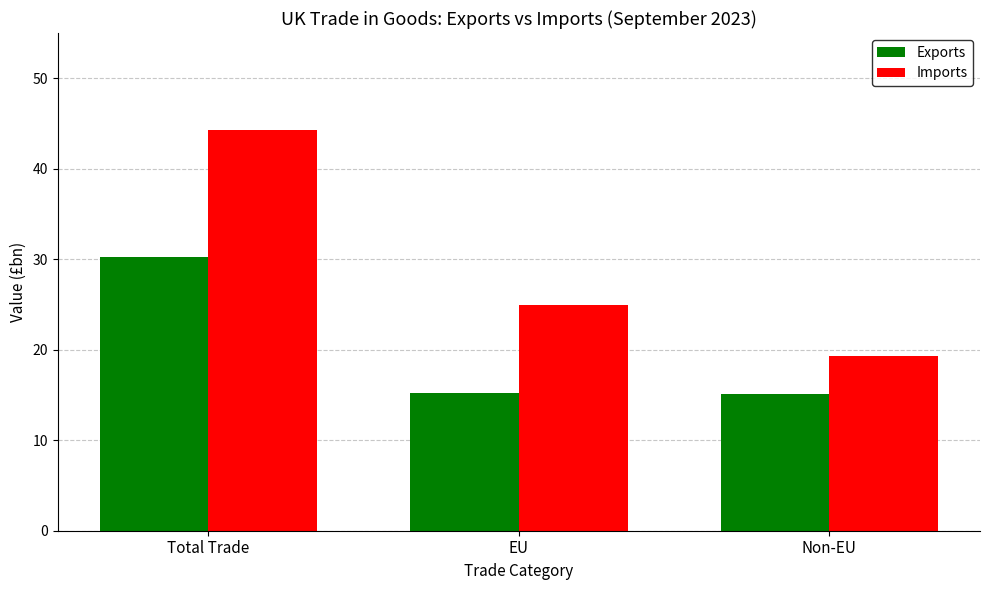

What is the approximate value of Imports at EU?

24.9